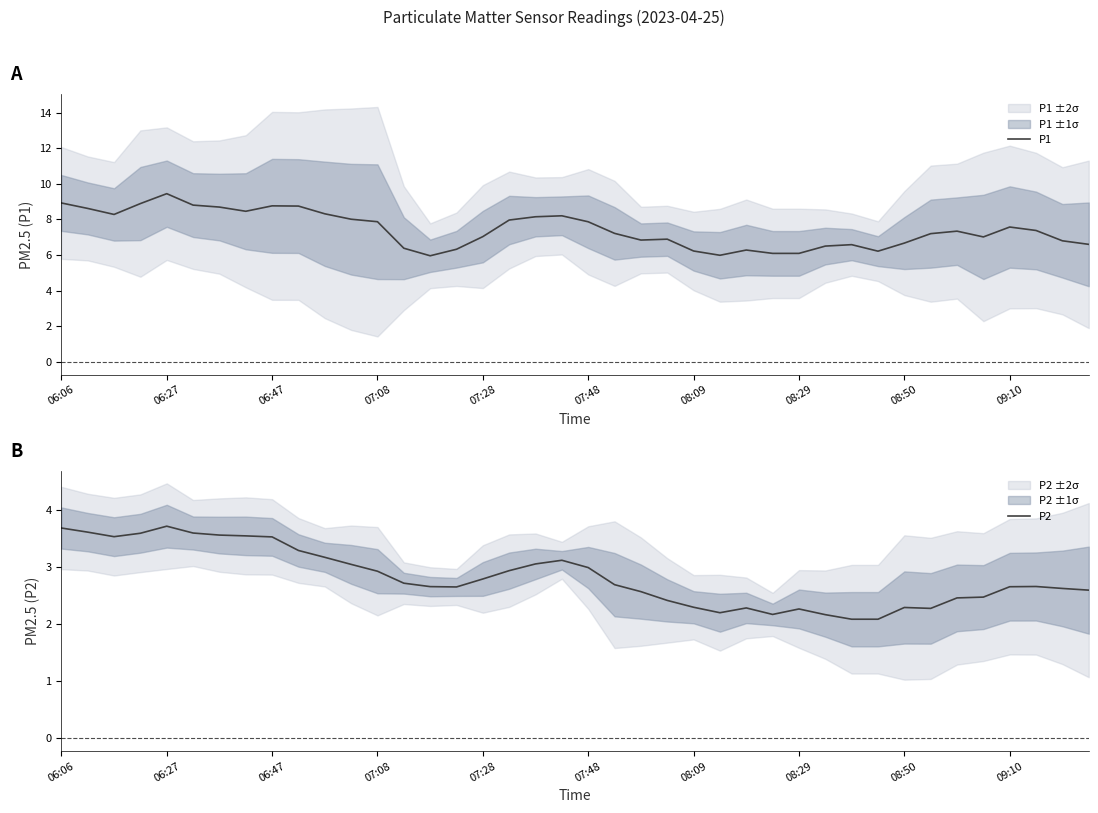

At which label is P1 closest to 7?

35